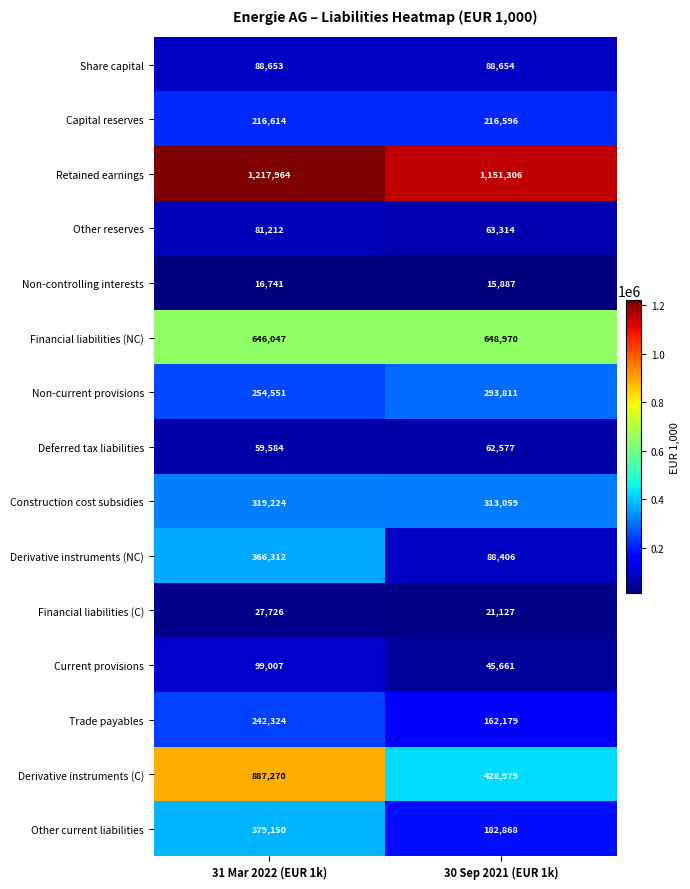

What is the maximum value shown in the chart?

1217964